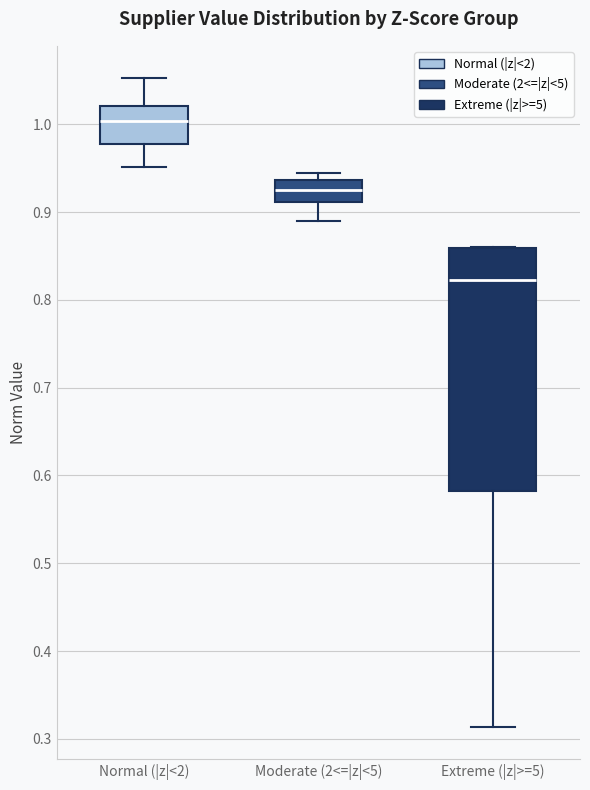

Reading left to right, read every box against the y-axis: the position of its median line, the range the box covers, and the ends of its whiskers. The values are not printed on the chart, so give them approximately, as read against the axis.

Normal (|z|<2): median 1.00, box 0.98 to 1.02, whiskers 0.95 to 1.05
Moderate (2<=|z|<5): median 0.92, box 0.91 to 0.94, whiskers 0.89 to 0.94 (just above the box's upper edge)
Extreme (|z|>=5): median 0.82, box 0.58 to 0.86, whiskers 0.31 to 0.86